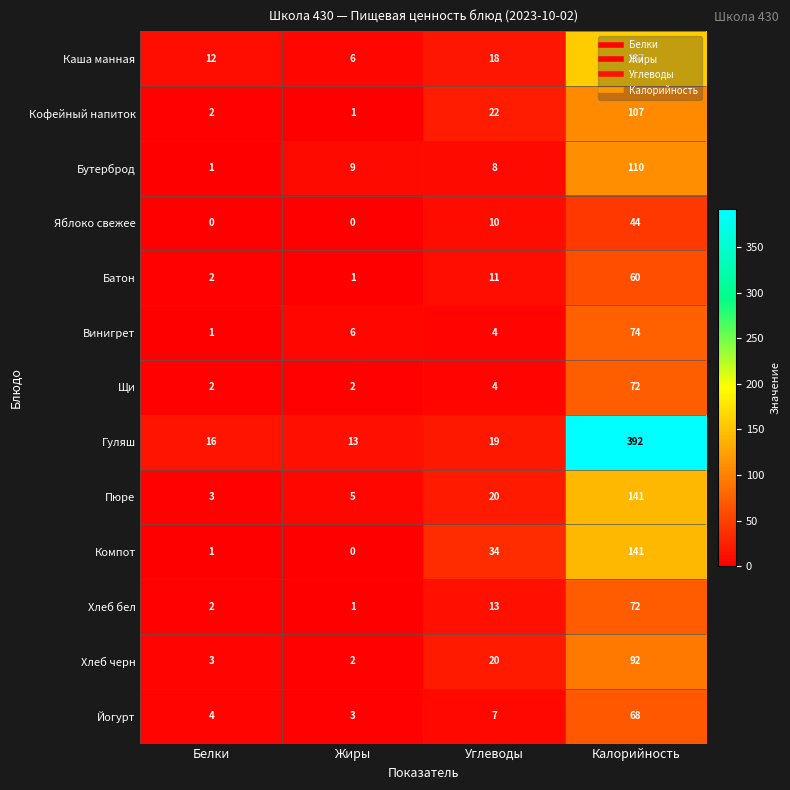

At how many categories does at least one series exceed 228?

1